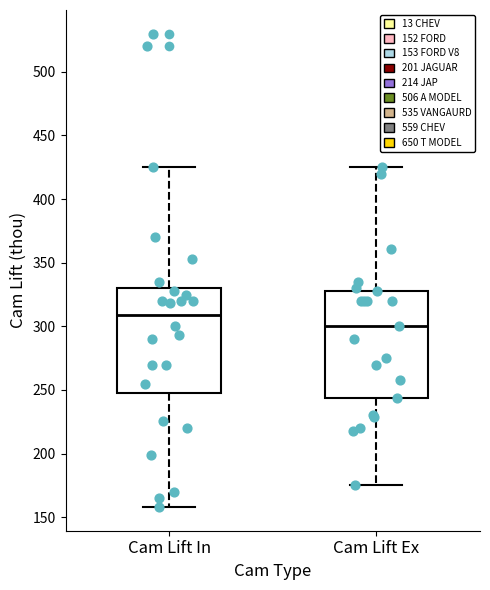

Which box has the highest median line?

Cam Lift In